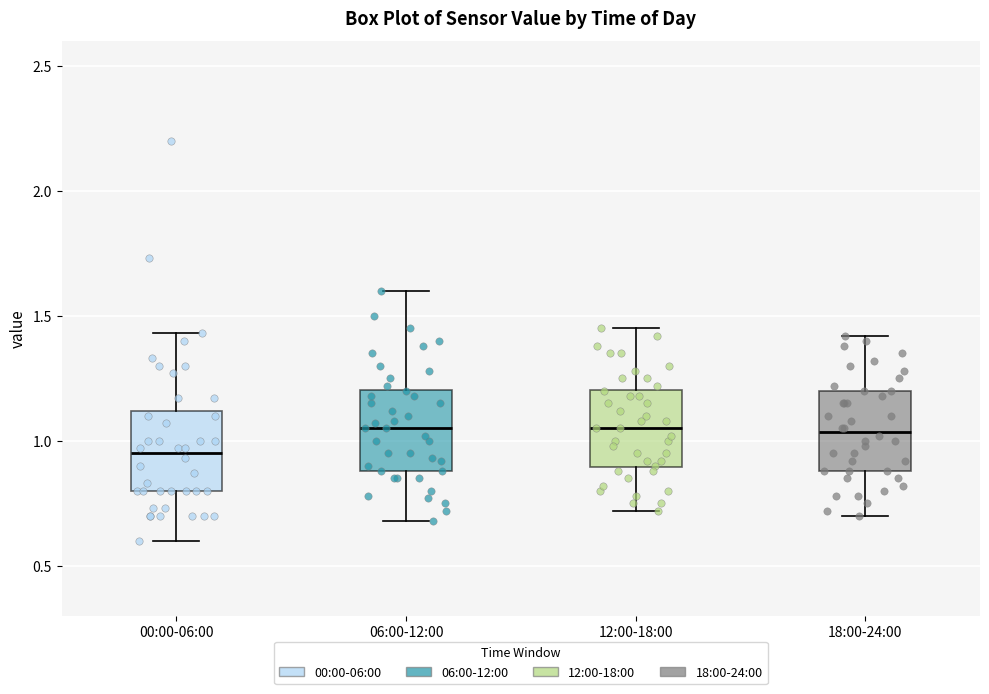

Reading left to right, read every box against the y-axis: the position of its median line, the range the box covers, and the ends of its whiskers. The values are not printed on the chart, so give them approximately, as read against the axis.

00:00-06:00: median 0.95, box 0.80 to 1.10, whiskers 0.60 to 1.45
06:00-12:00: median 1.05, box 0.90 to 1.20, whiskers 0.70 to 1.60
12:00-18:00: median 1.05, box 0.90 to 1.20, whiskers 0.70 to 1.45
18:00-24:00: median 1.05, box 0.90 to 1.20, whiskers 0.70 to 1.40